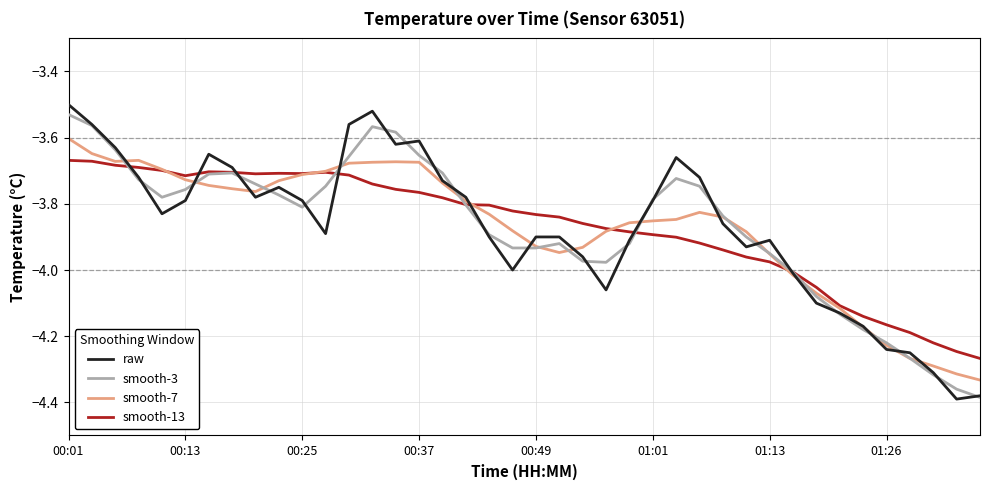

Which series has the largest range (max minus min)?

raw